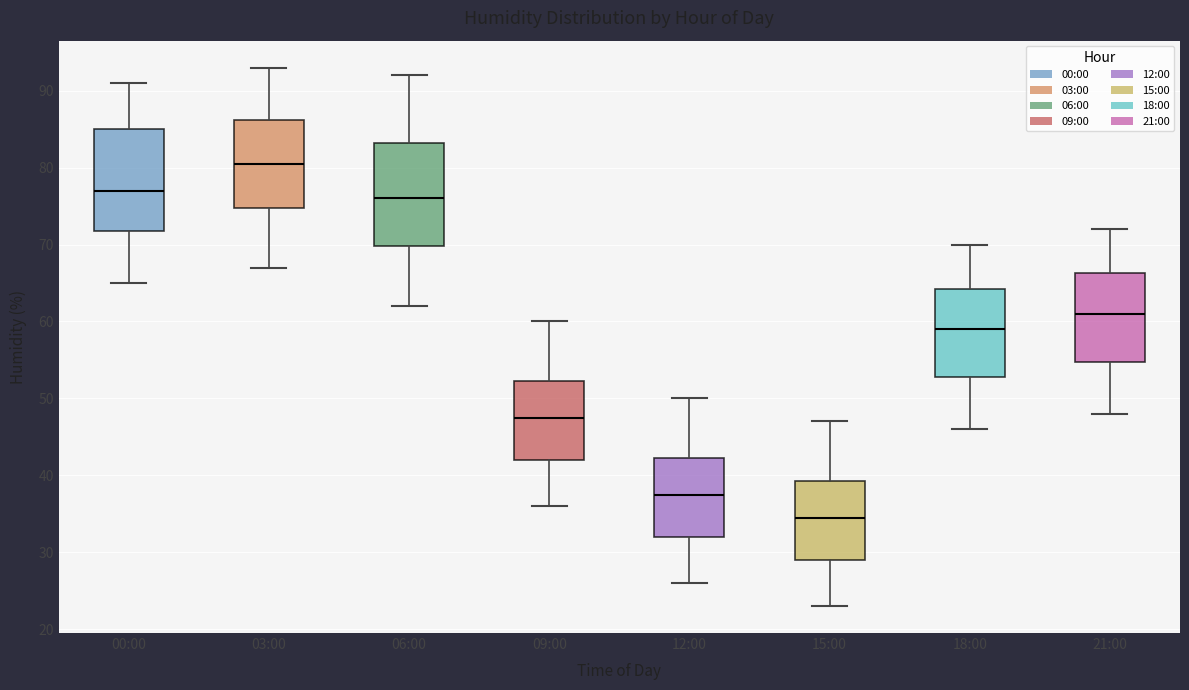

Where does the median line of the box for 06:00 sit on the y-axis? The values are not printed on the chart, so give them approximately, as read against the axis.

76